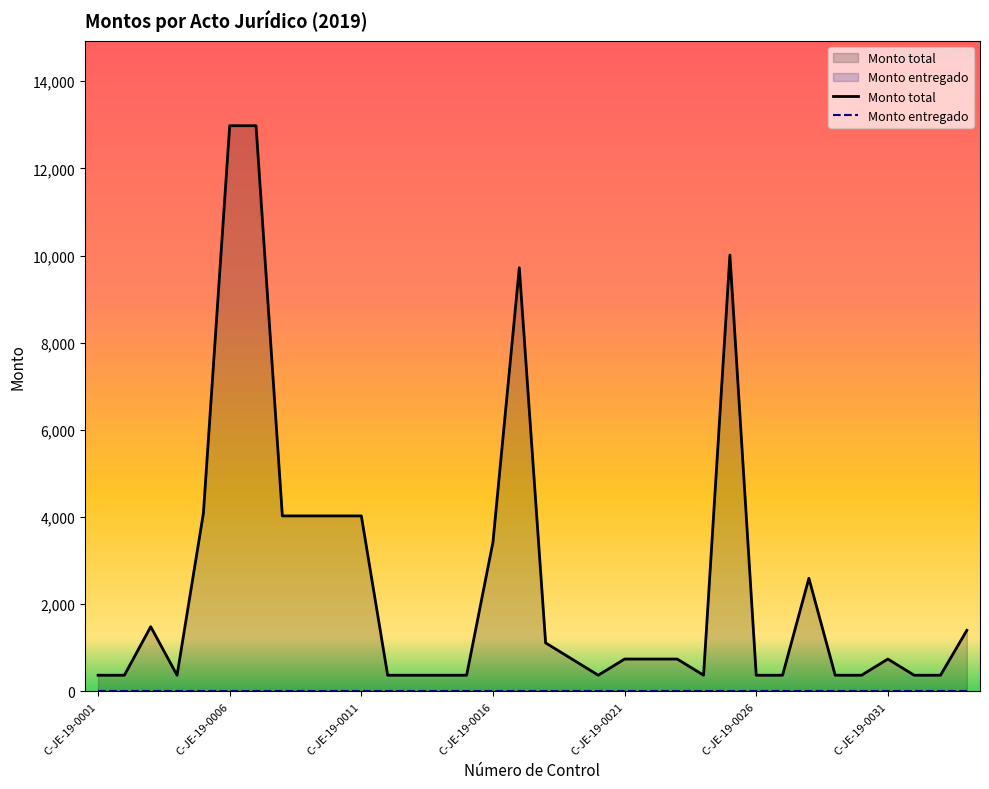

The value at C-JE-19-0012 is 371.0. True or false?

True